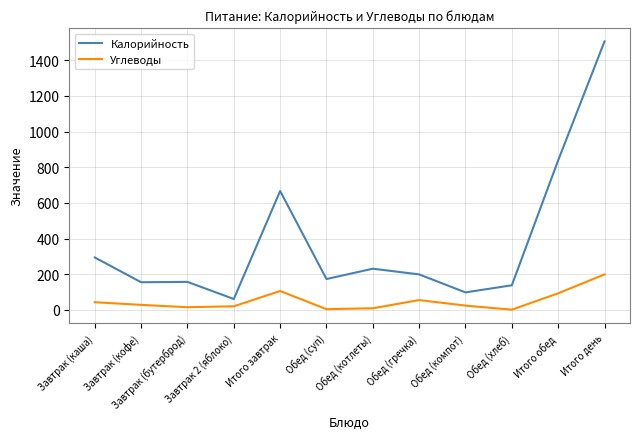

Which series has the largest range (max minus min)?

Калорийность